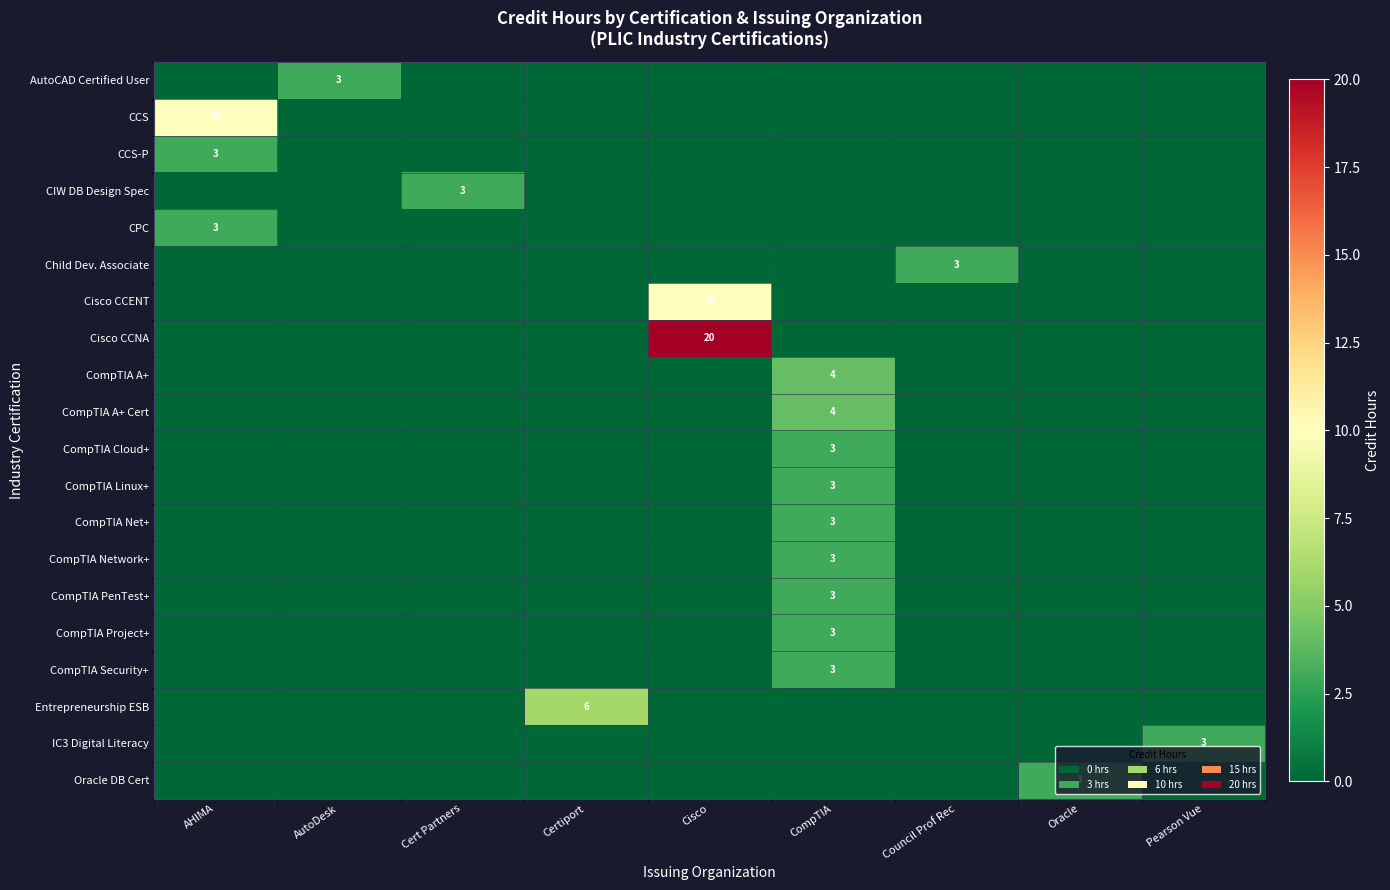

At Certiport, list the series in order from smallest to largest.

AutoCAD Certified User, CCS, CCS-P, CIW DB Design Spec, CPC, Child Dev. Associate, Cisco CCENT, Cisco CCNA, CompTIA A+, CompTIA A+ Cert, CompTIA Cloud+, CompTIA Linux+, CompTIA Net+, CompTIA Network+, CompTIA PenTest+, CompTIA Project+, CompTIA Security+, IC3 Digital Literacy, Oracle DB Cert, Entrepreneurship ESB